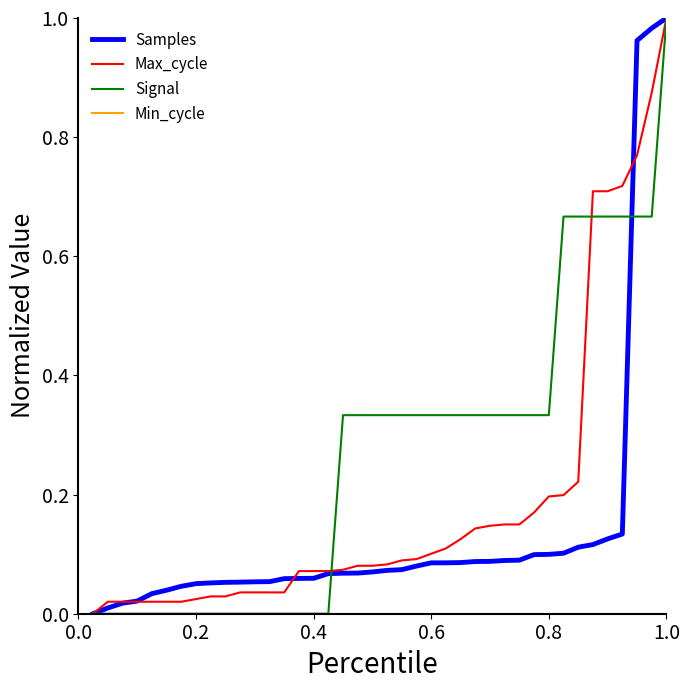

Which series has the largest total across all categories?

Signal